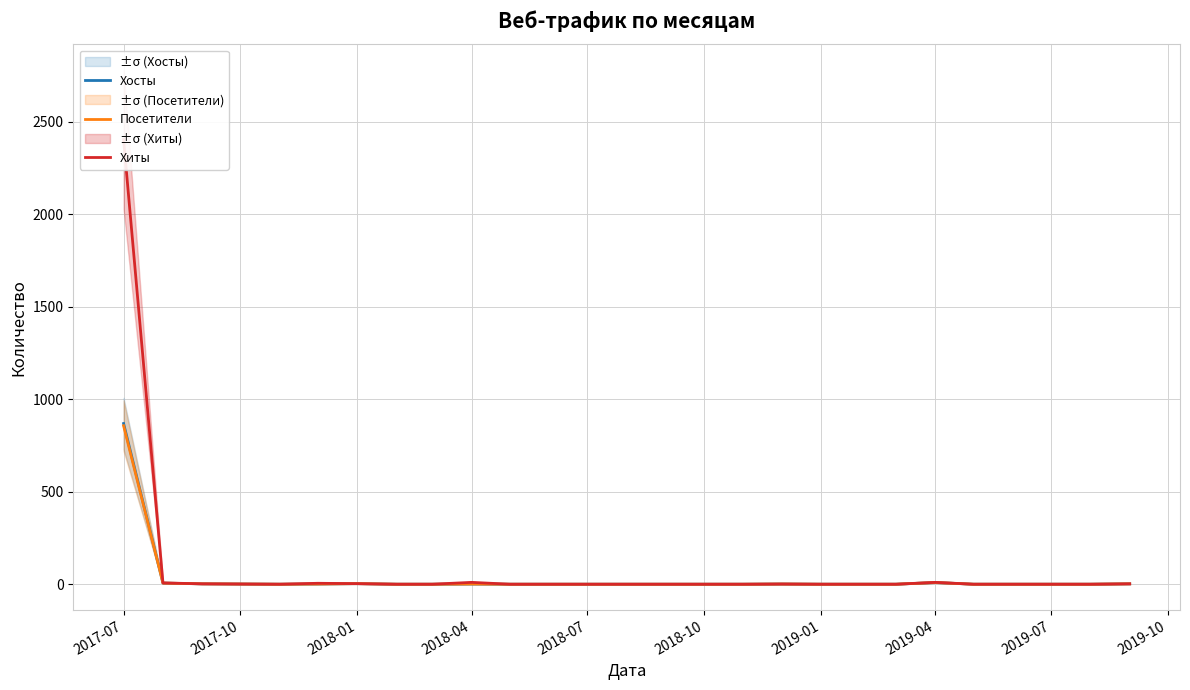

True or false: Хосты has a value of 0 at 2019-01.

True